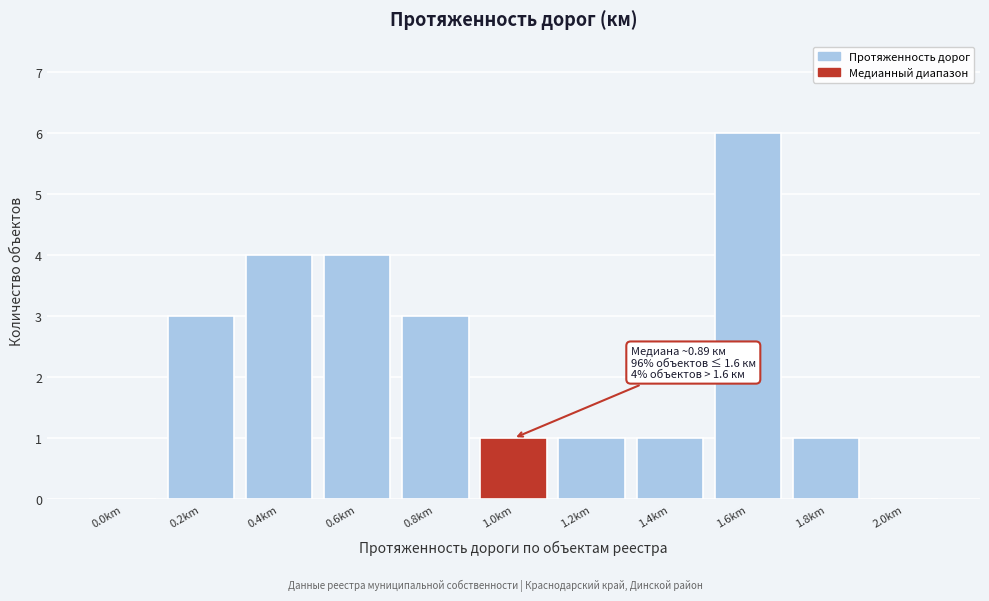

Is it true that the value at 0.6km is 2?

False